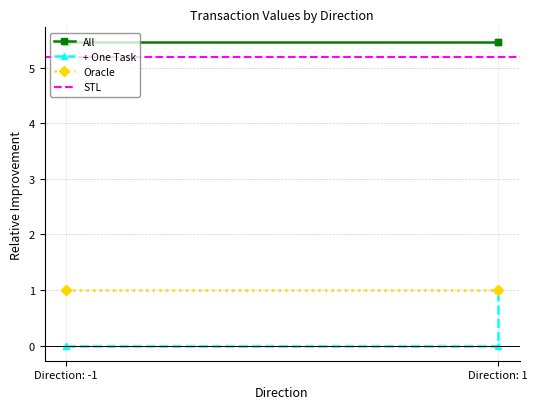

What is the difference between the highest and lowest values at -1 (Ticket, 0)?

5.5